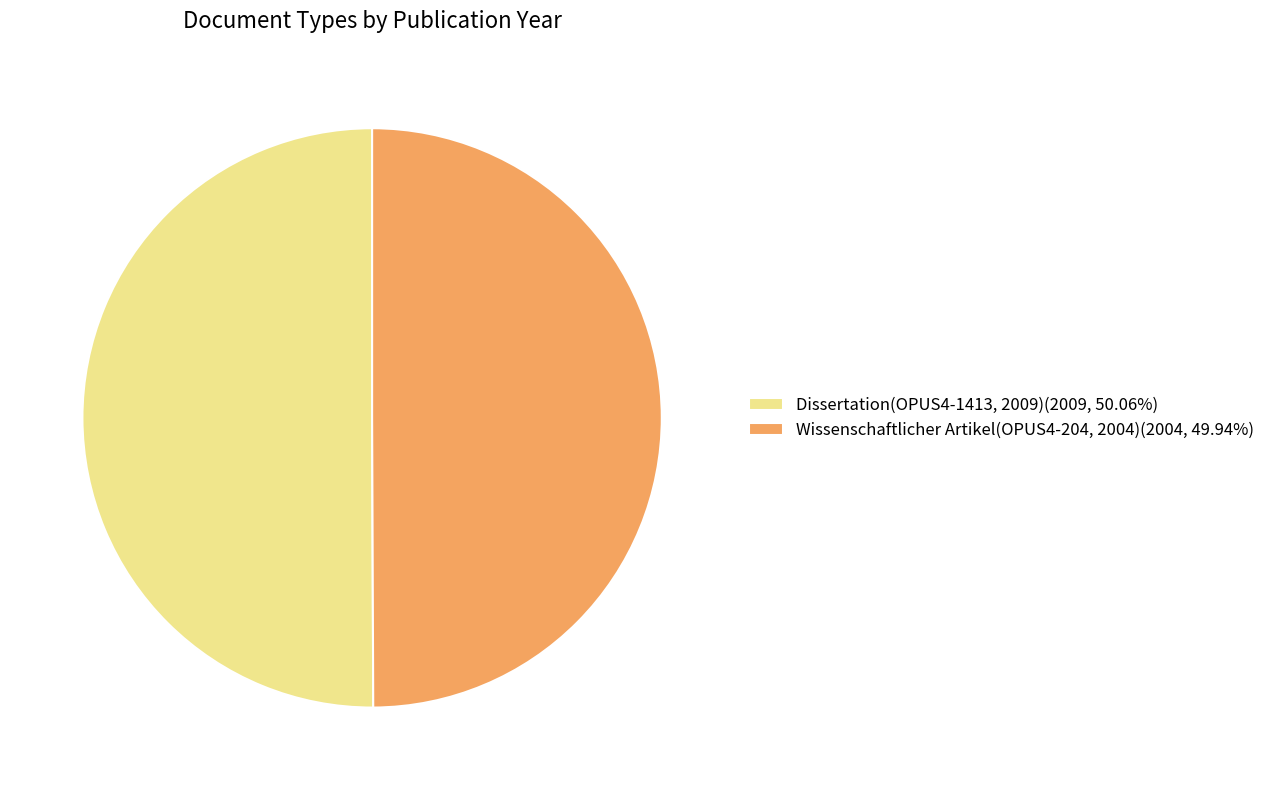

Is it true that Wissenschaftlicher Artikel(OPUS4-204, 2004) is 60% of the pie?

False